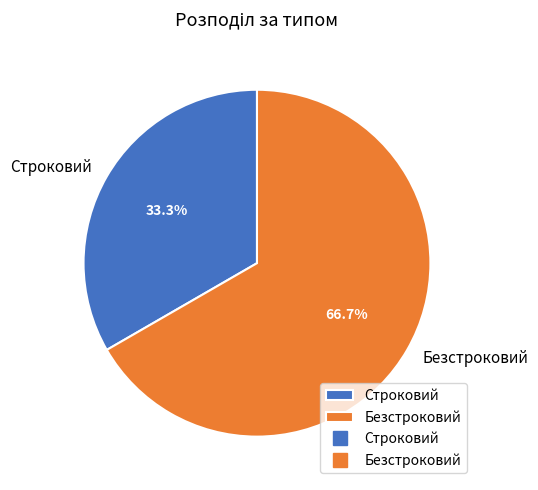

Which category has the smallest portion of the pie?

Строковий